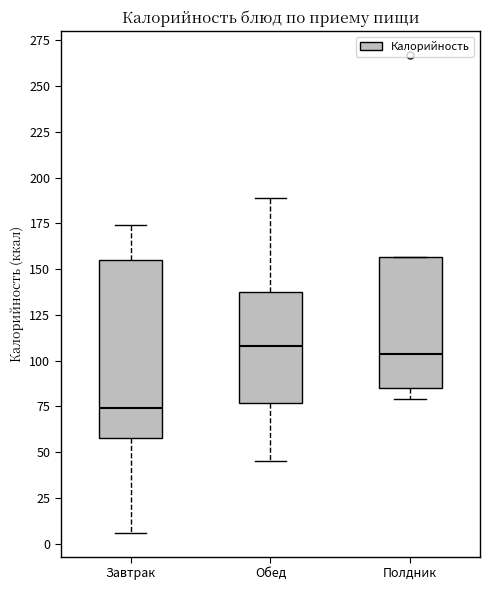

Which box is the tallest, from its lower edge to its upper edge?

Завтрак